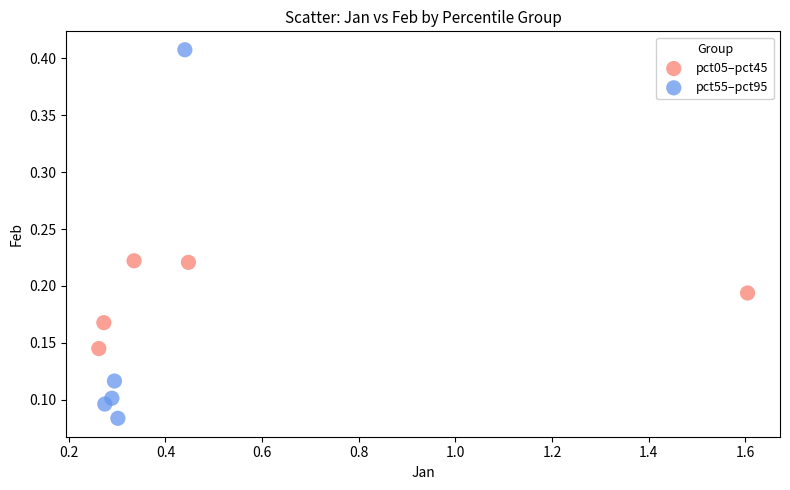

Which series has the widest spread of Y values?

pct55–pct95